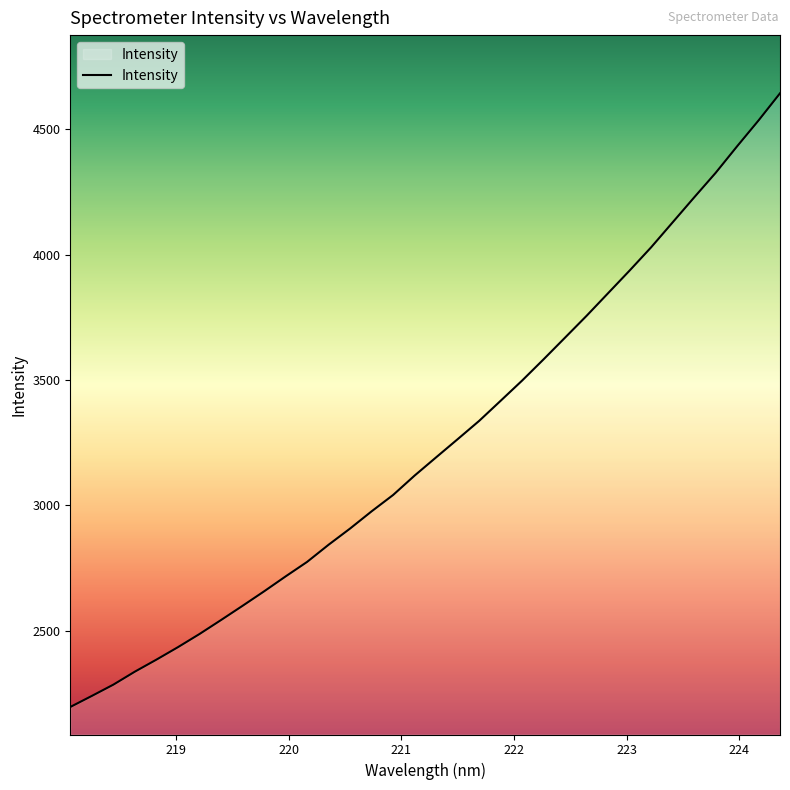

What is the difference between the maximum and minimum values?

2448.0